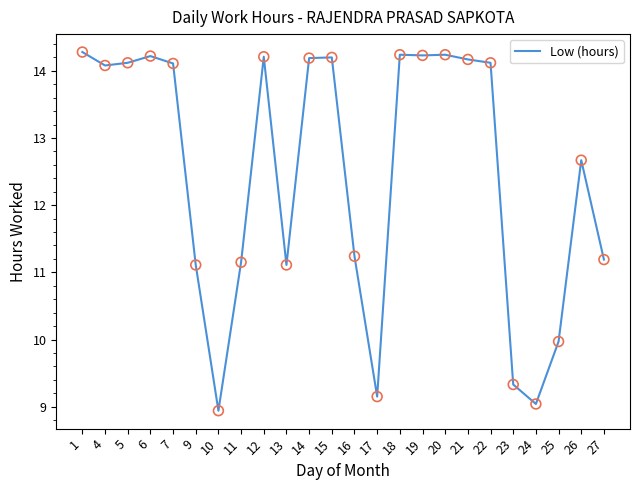

What is the change in value from 9 to 14?

+3.1